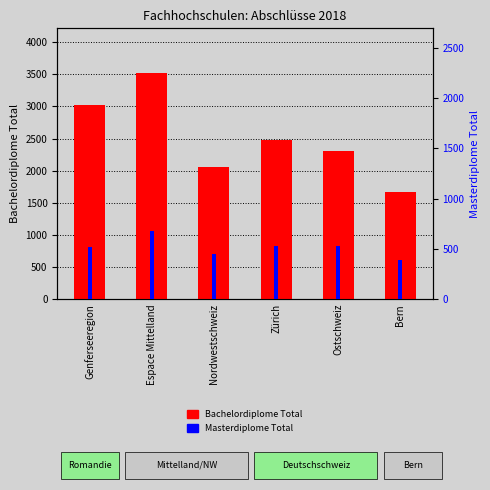

Is the value of Masterdiplome Total at Genferseeregion greater than the value of Bachelordiplome Total at Genferseeregion?

No